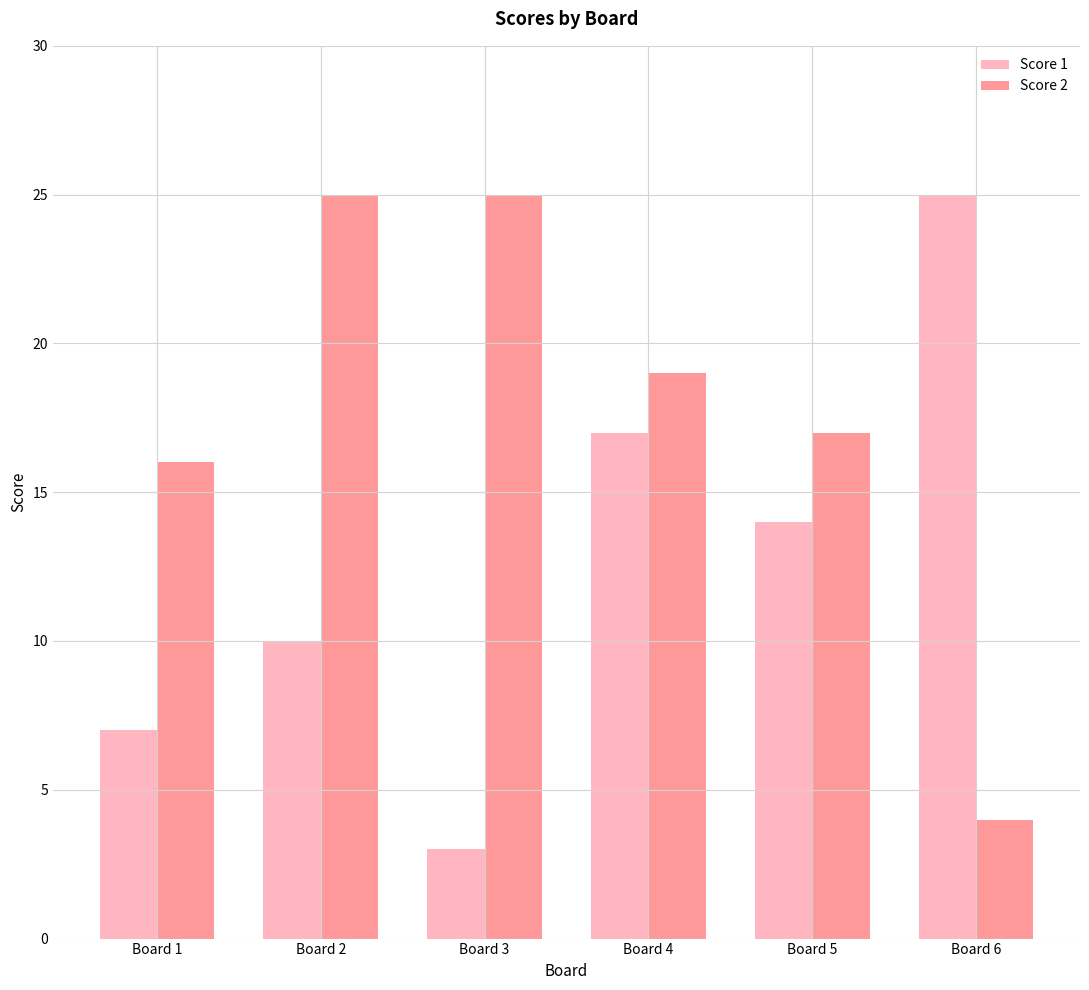

Is the value of Score 1 at Board 6 greater than the value of Score 2 at Board 5?

Yes